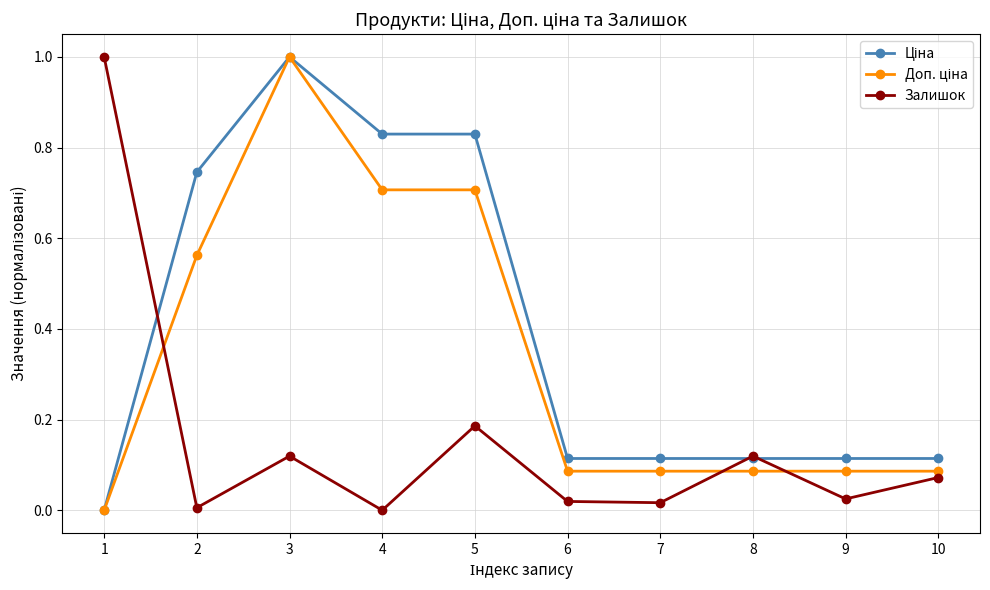

What is the greatest value displayed?

1.0